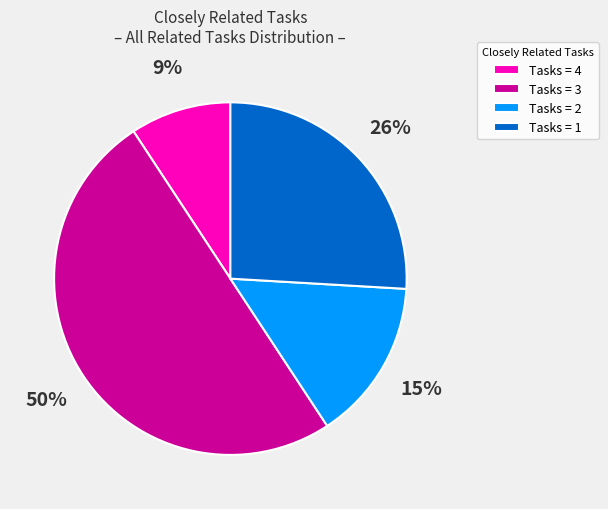

Count the number of slices in the pie.

4